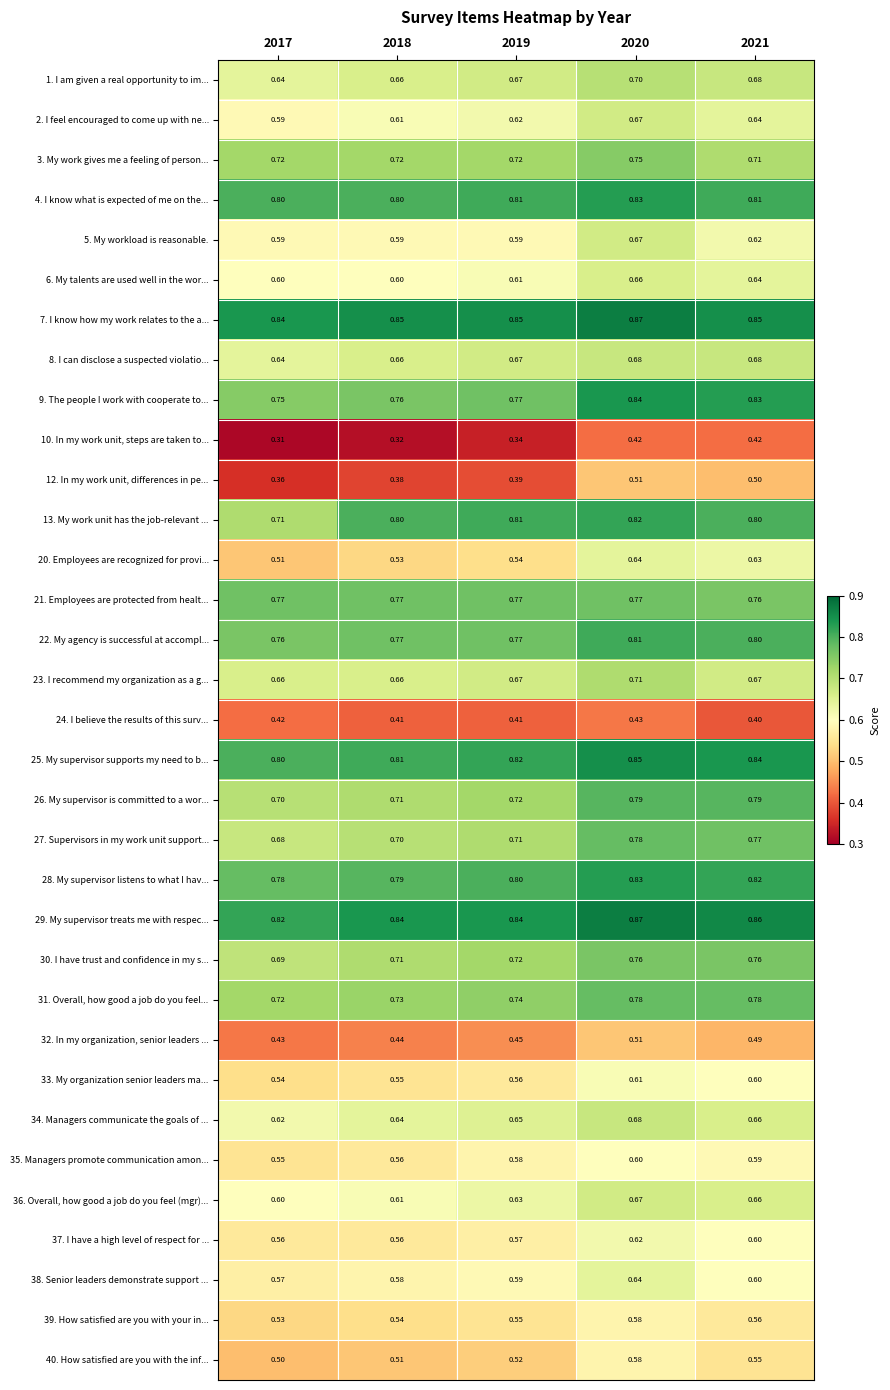

Is the value of 25. My supervisor supports my need to b... at 2020 greater than the value of 22. My agency is successful at accompl... at 2019?

Yes